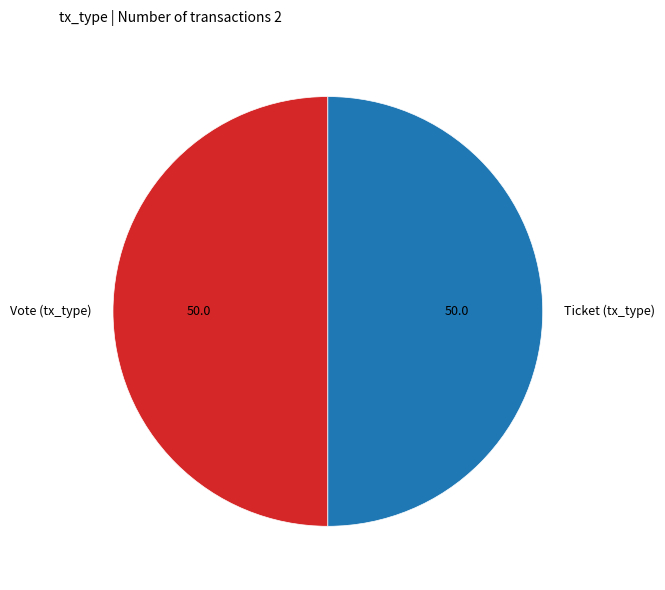

Do Vote (tx_type) and Ticket (tx_type) together represent more than half of the pie?

Yes